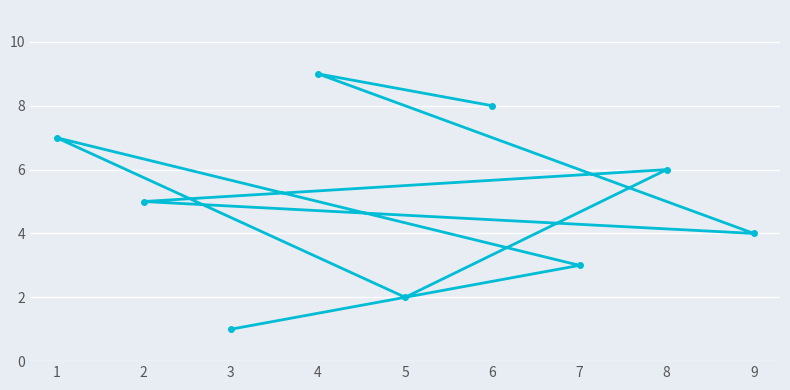

True or false: there are more than 2 points higher than both neighbors.

True